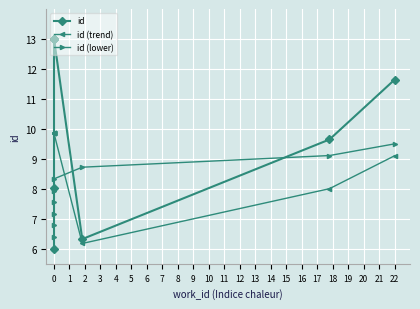

What is the difference between the highest and lowest values at 8?

1.6